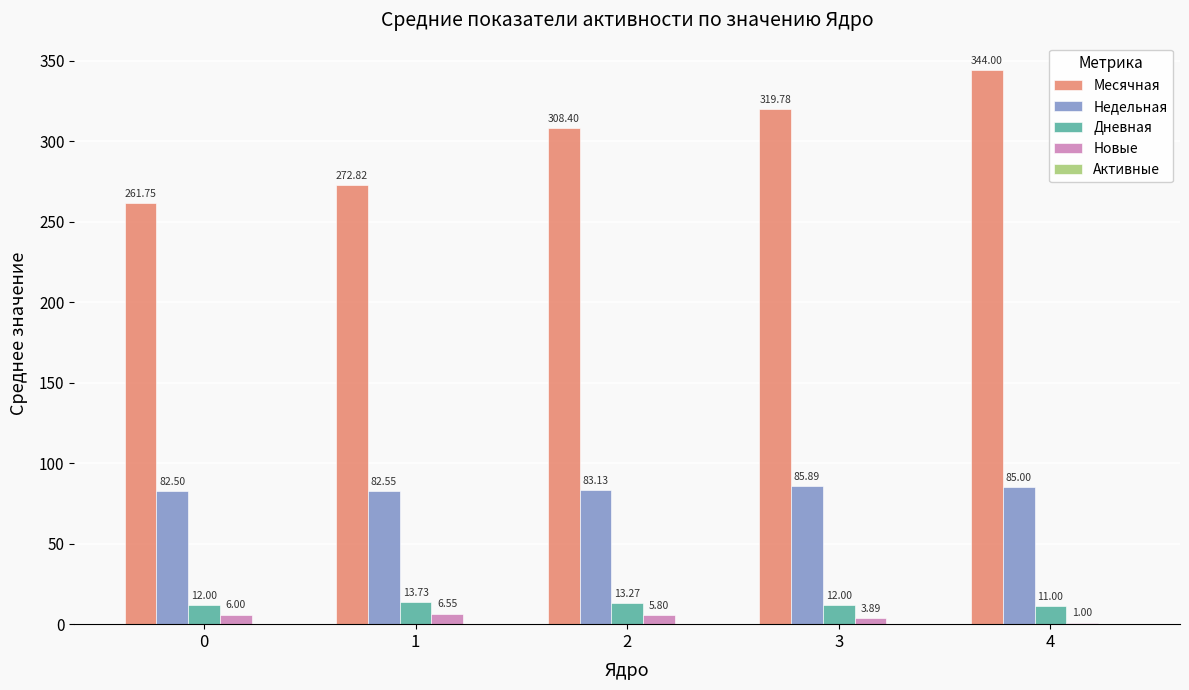

What is the total value across all series at 4?

441.0